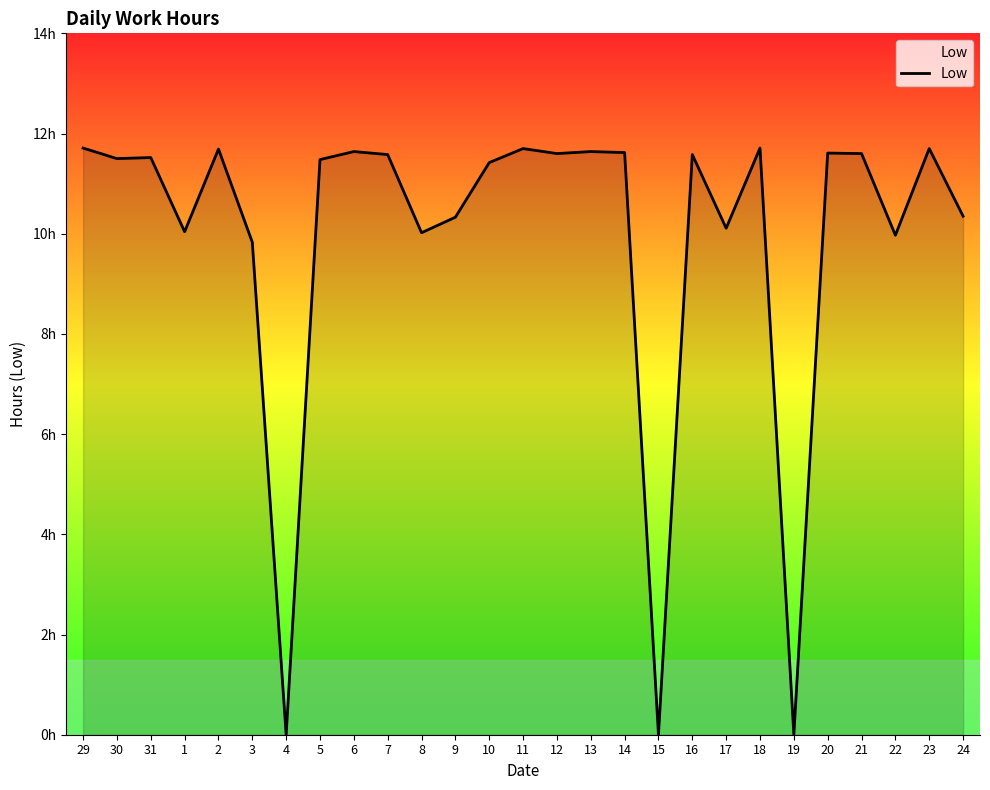

List the labels in order of value, largest first.

29, 18, 11, 23, 2, 6, 13, 14, 20, 12, 21, 7, 16, 31, 30, 5, 10, 24, 9, 17, 1, 8, 22, 3, 4, 15, 19